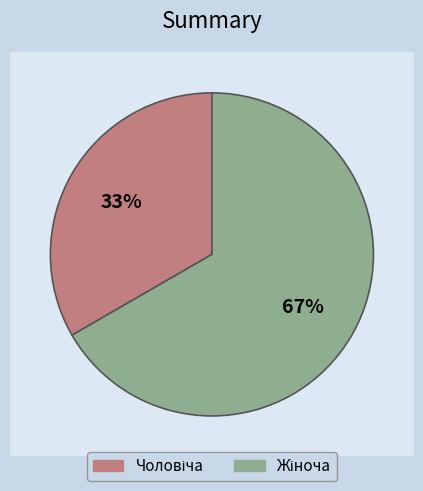

To the nearest percent, what percentage of the pie is Жіноча?

67%